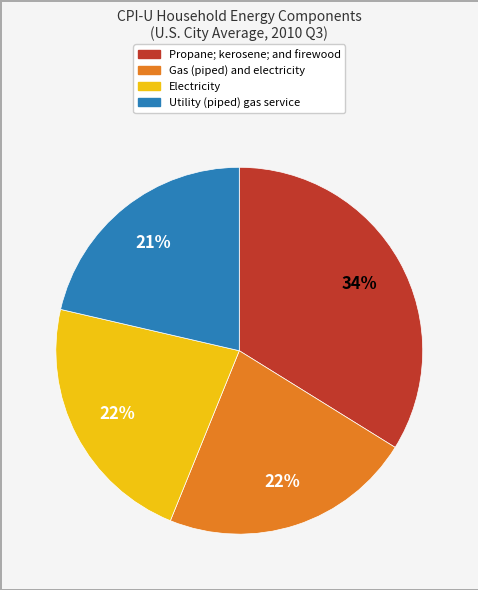

Which category has the biggest portion of the pie?

Propane; kerosene; and firewood